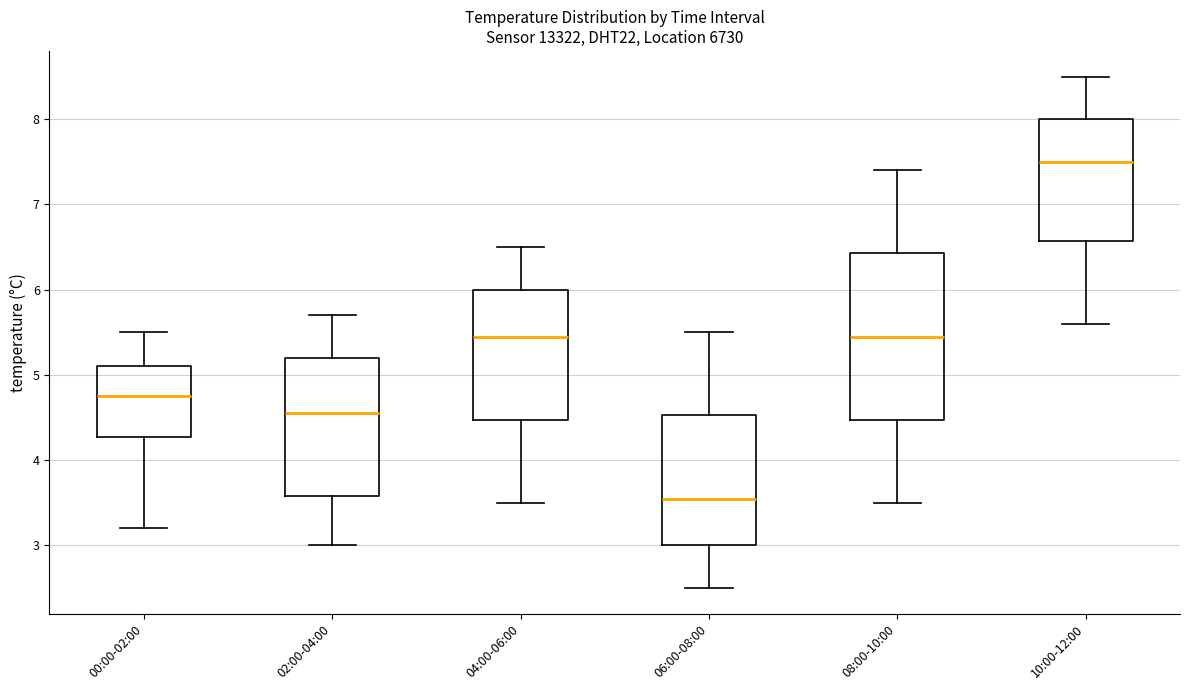

Where is the upper edge of the box for 00:00-02:00 on the y-axis? The values are not printed on the chart, so give them approximately, as read against the axis.

5.1